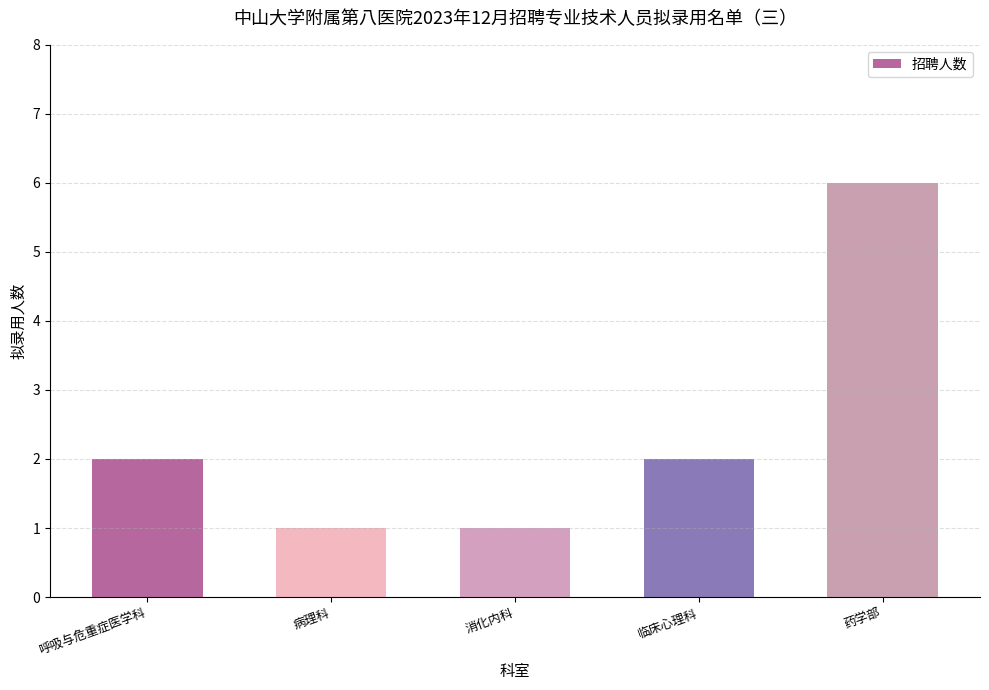

Which category has the highest value across all series?

药学部